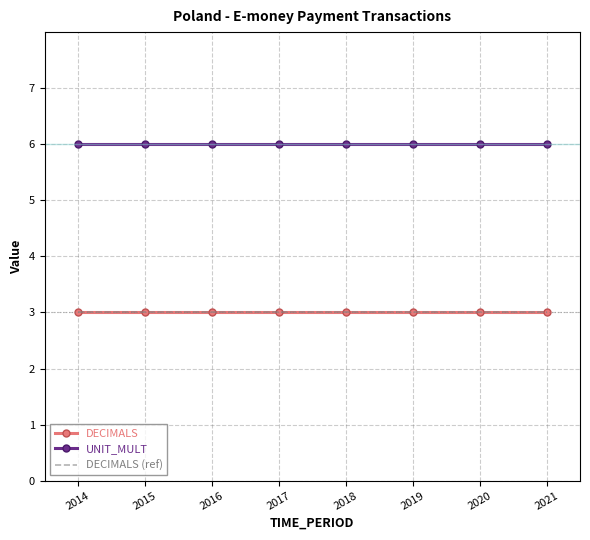

How many lines are shown in the chart?

3